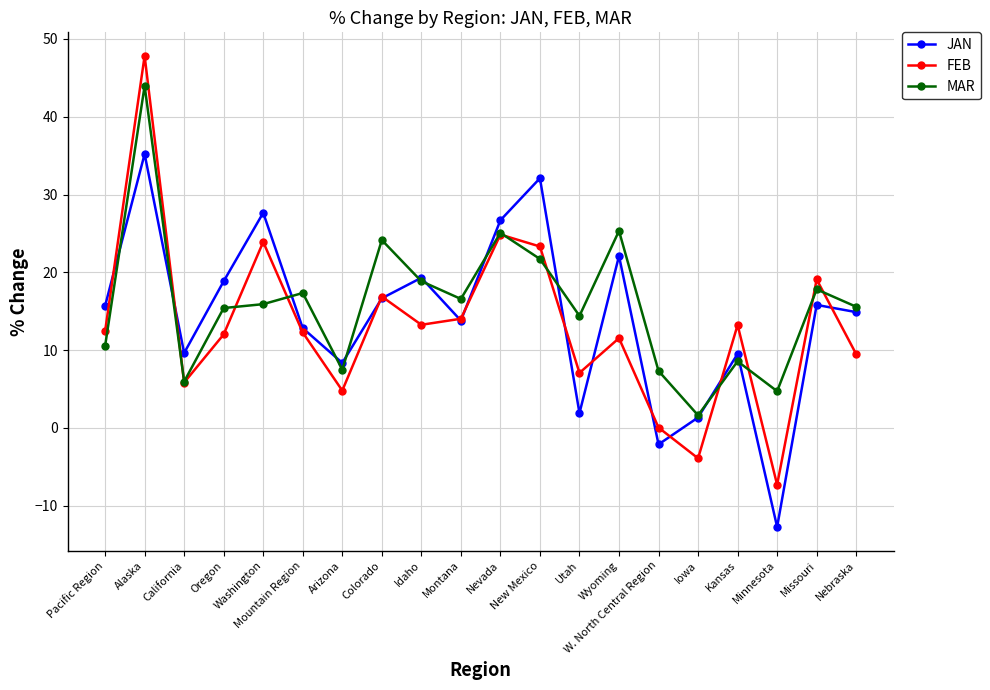

What is the maximum value for FEB?

47.8